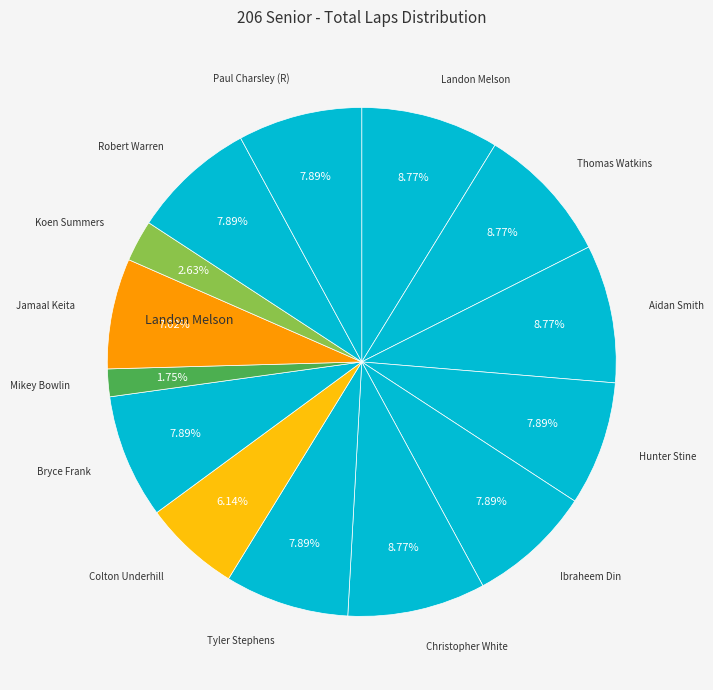

How many slices are in this pie chart?

14